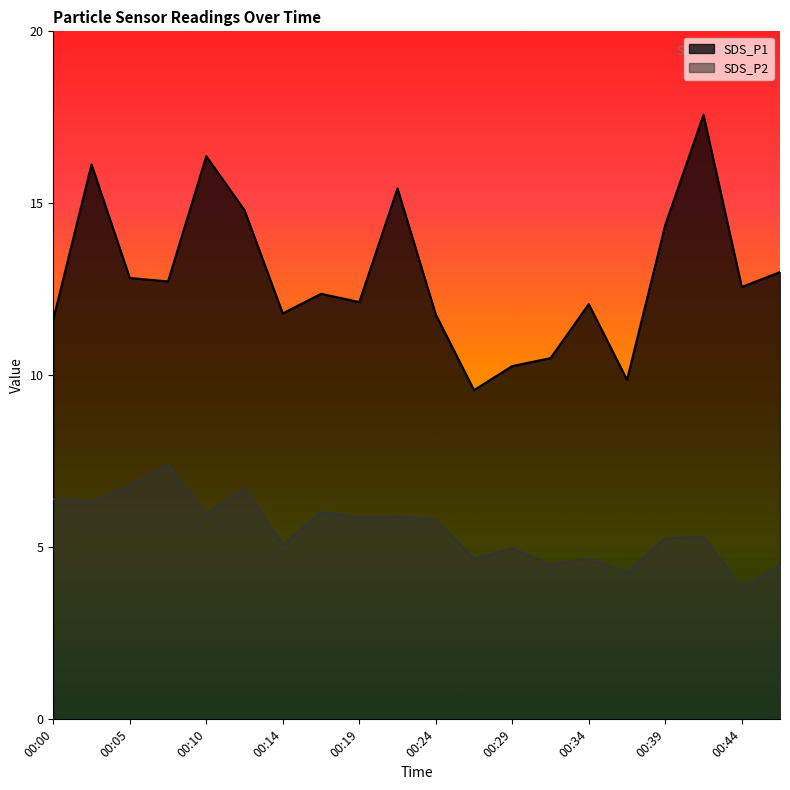

Rank the series by their maximum value, from highest to lowest.

SDS_P1, SDS_P2